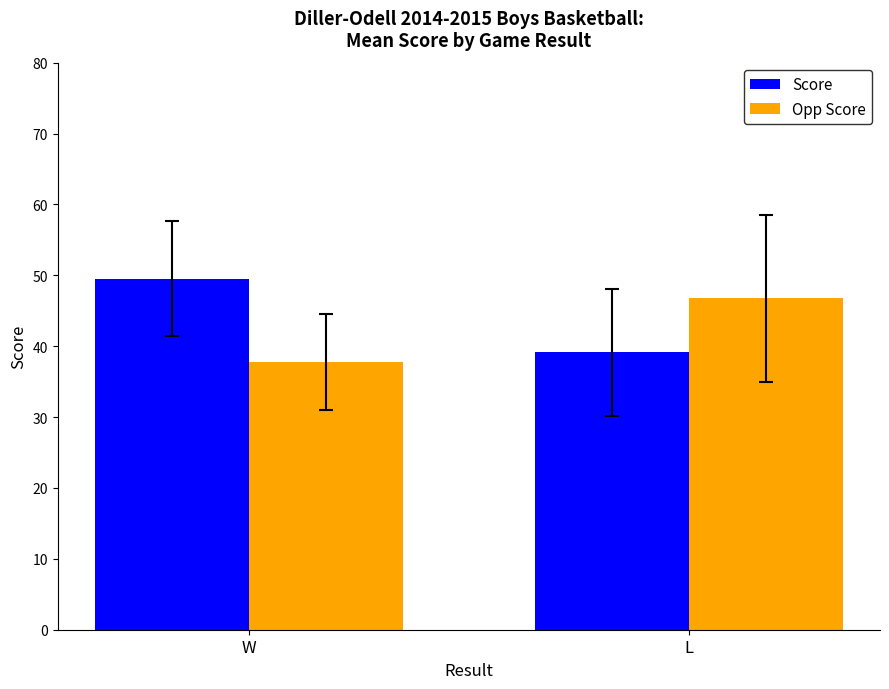

The value of Opp Score at W is 58.5. True or false?

False